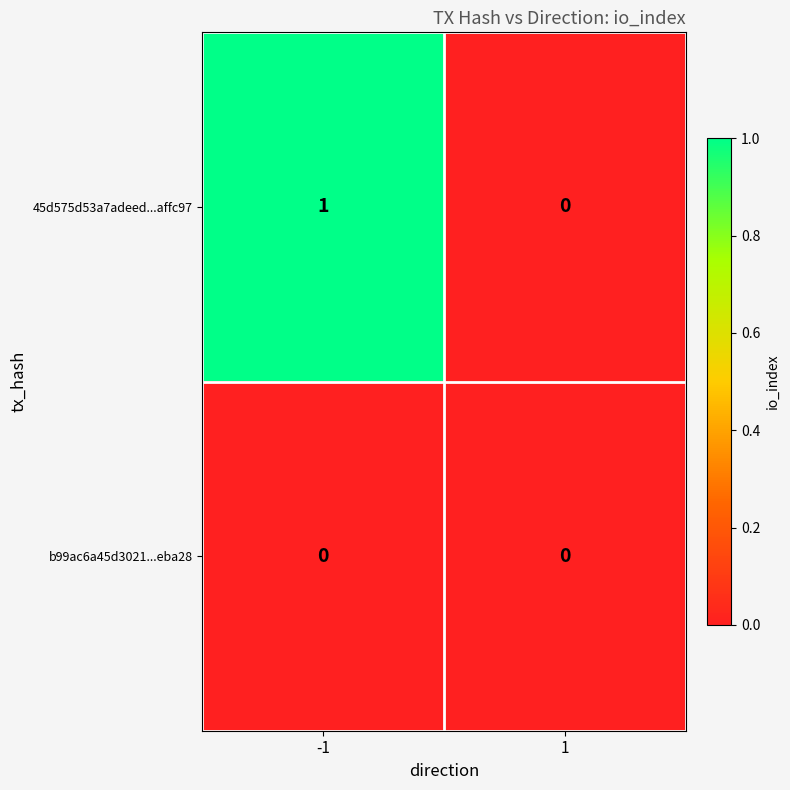

Which series changed the most between -1 and 1?

45d575d53a7adeed...affc97